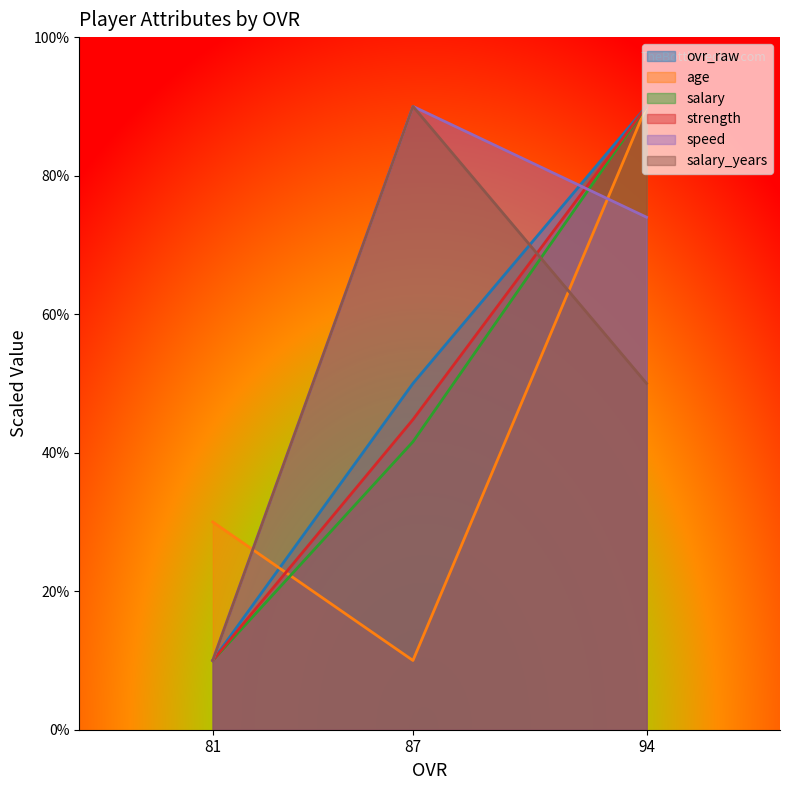

Between 94 and 87, which series saw the biggest shift?

age